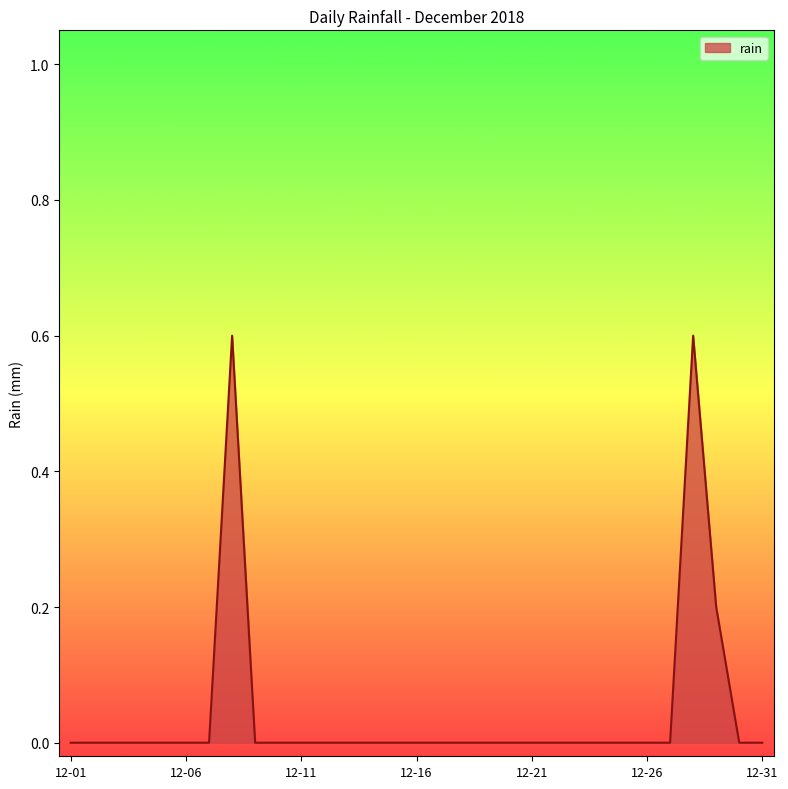

What is the difference between the maximum and minimum values?

0.6